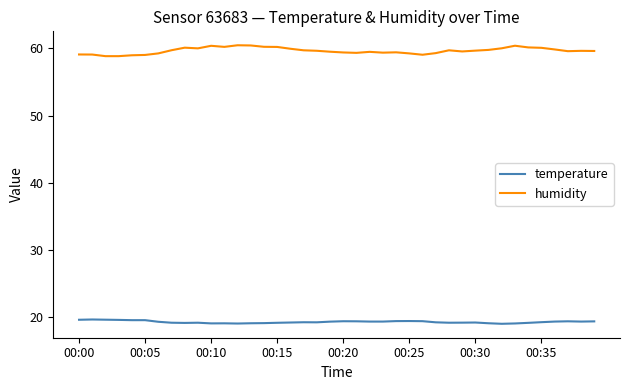

What is the smallest value displayed?

19.0